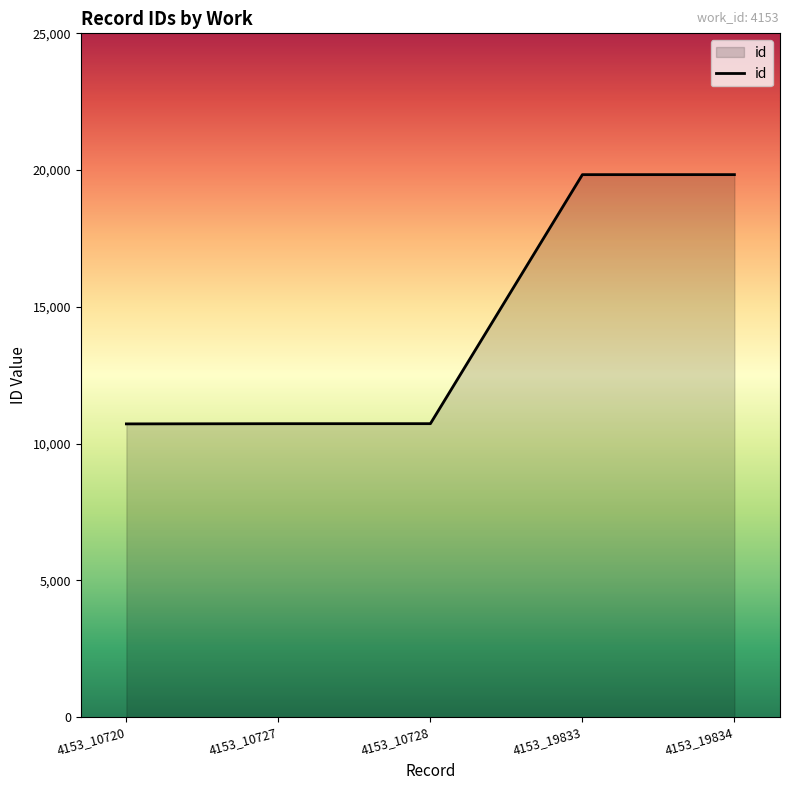

What is the average value?

14368